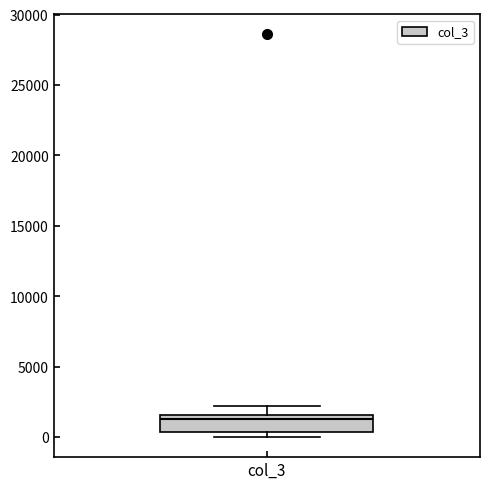

Where is the upper edge of the box for col_3 on the y-axis? The values are not printed on the chart, so give them approximately, as read against the axis.

1500